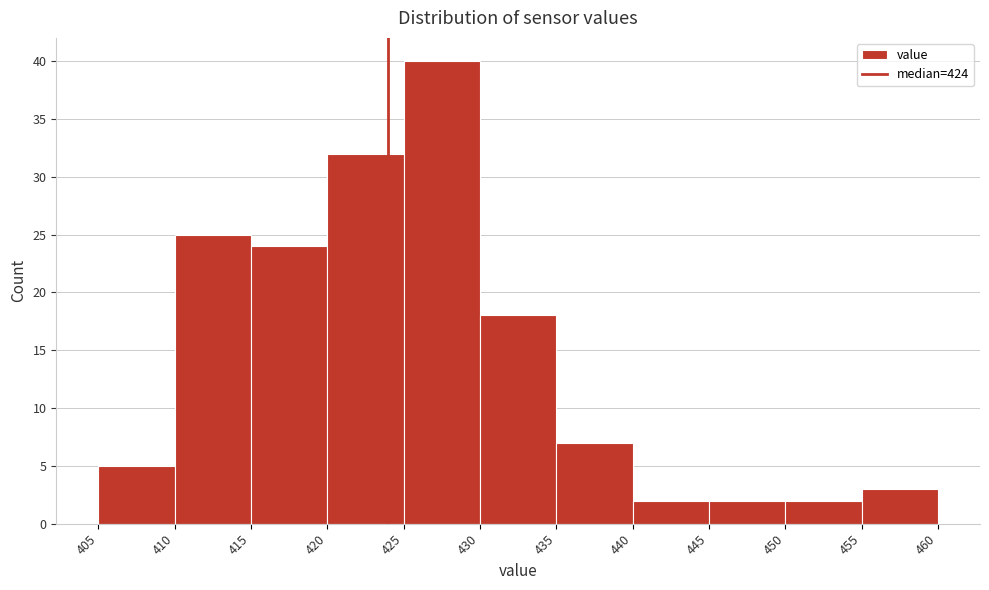

What is the height of the bar covering 440 to 445 on the x-axis? The values are not printed on the chart, so give them approximately, as read against the axis.

2